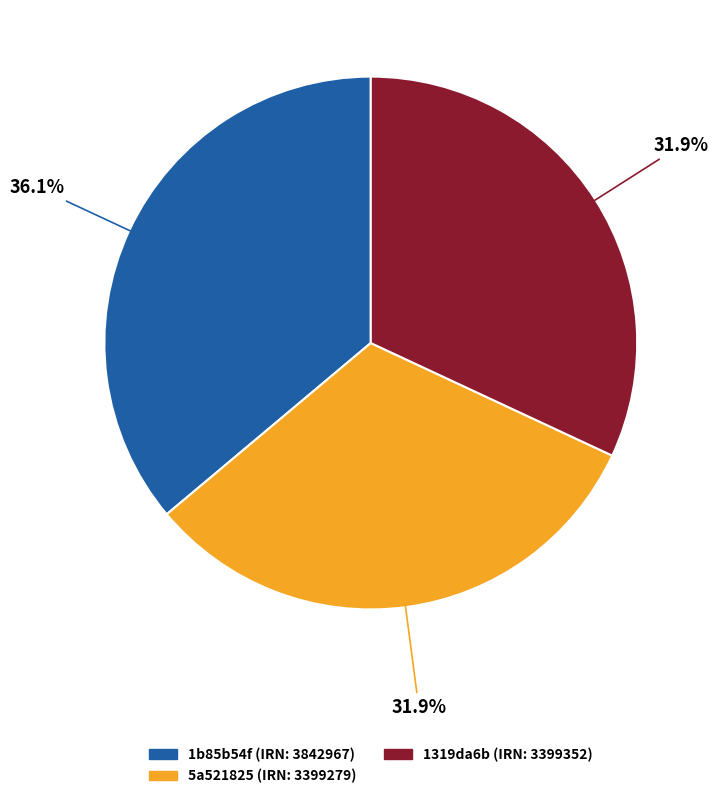

Is there any slice that represents more than half of the pie?

No